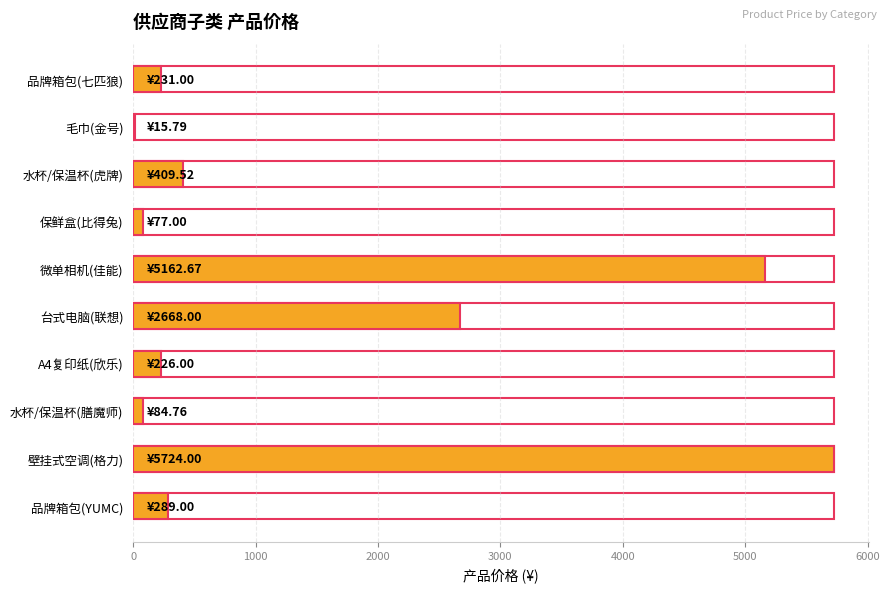

What is the approximate value at 微单相机(佳能)?

5162.7